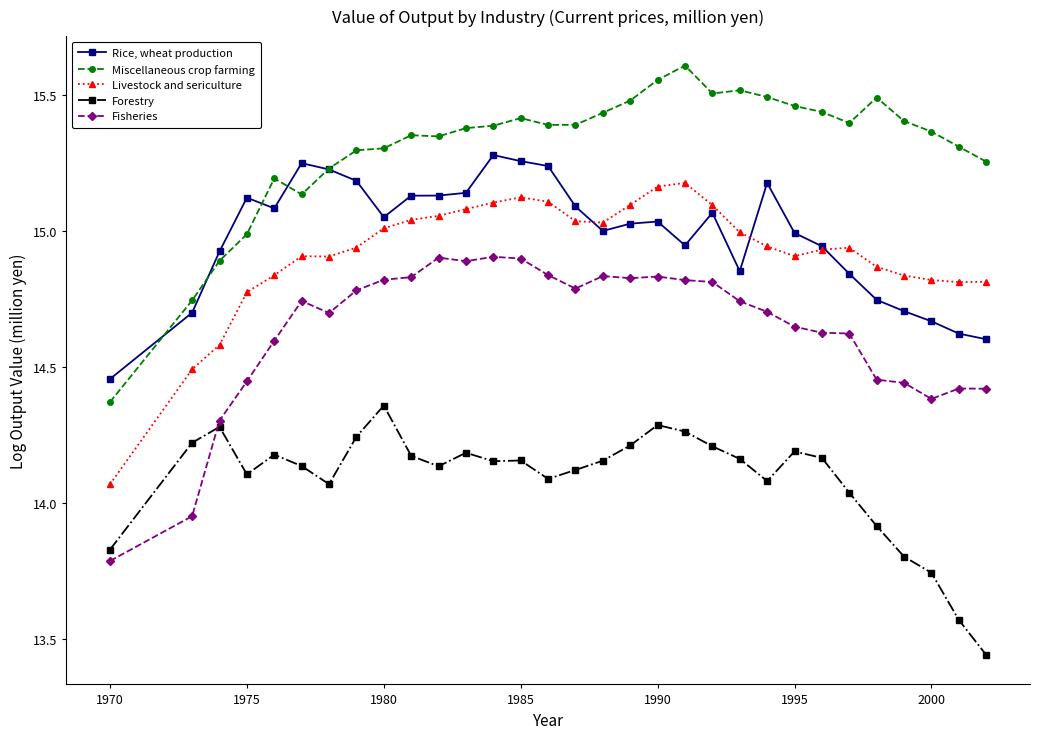

What are all the series names shown in the legend?

Rice, wheat production, Miscellaneous crop farming, Livestock and sericulture, Forestry, Fisheries